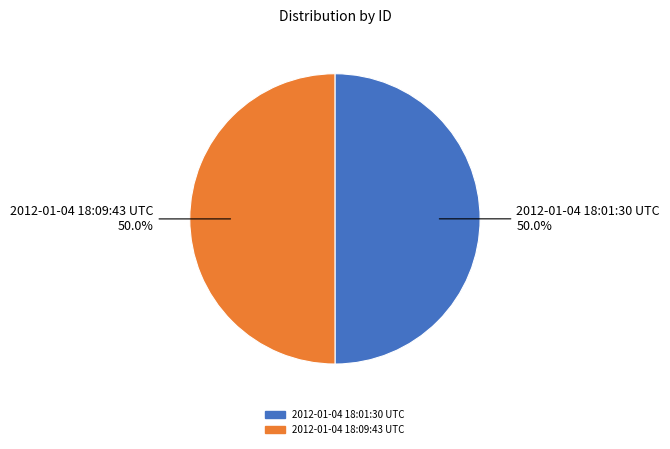

What percentage do 2012-01-04 18:09:43 UTC and 2012-01-04 18:01:30 UTC together represent?

100.0%